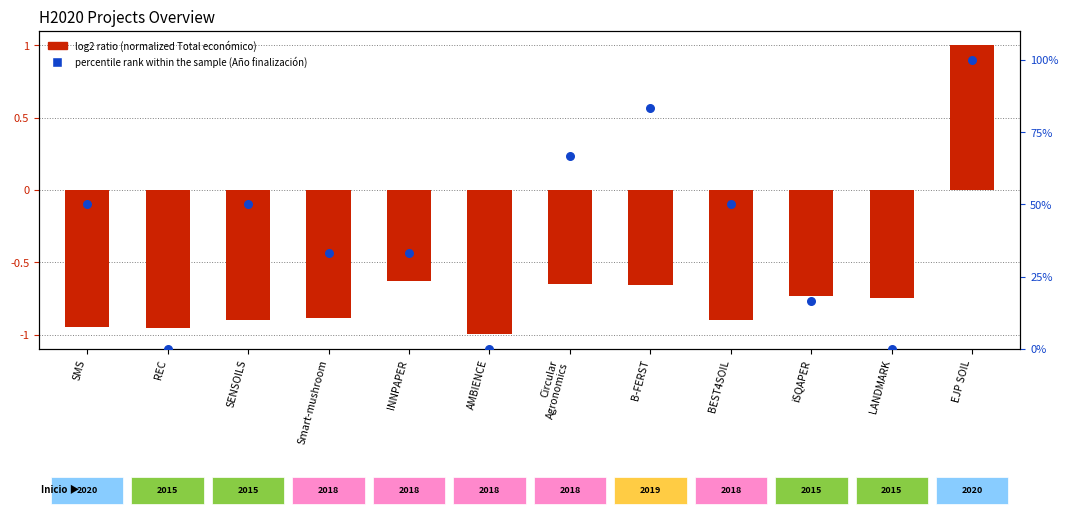

Which series has the largest Y range (max minus min)?

percentile rank within the sample (Año finalización)